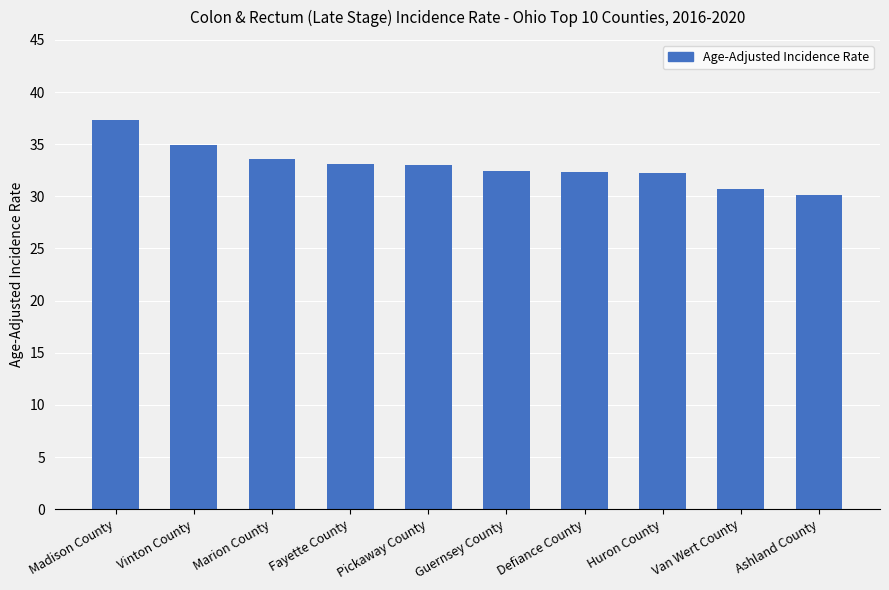

How many bars are there in total?

10